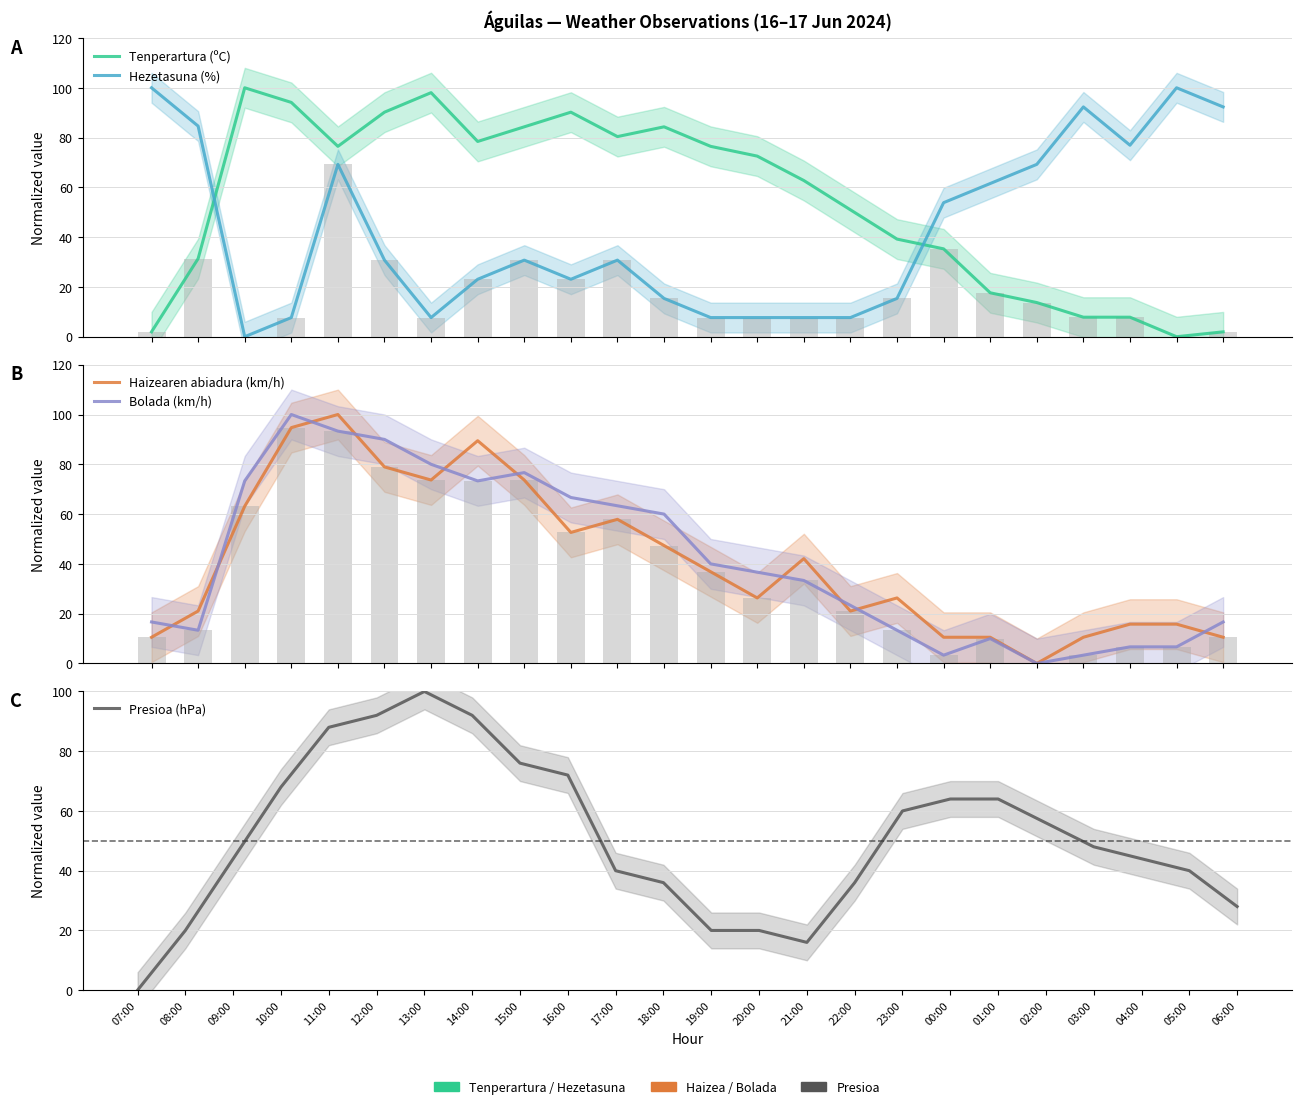

List the labels in order of Tenperartura (ºC) value, smallest first.

05:00, 07:00, 06:00, 03:00, 04:00, 02:00, 01:00, 08:00, 00:00, 23:00, 22:00, 21:00, 20:00, 11:00, 19:00, 14:00, 17:00, 15:00, 18:00, 12:00, 16:00, 10:00, 13:00, 09:00